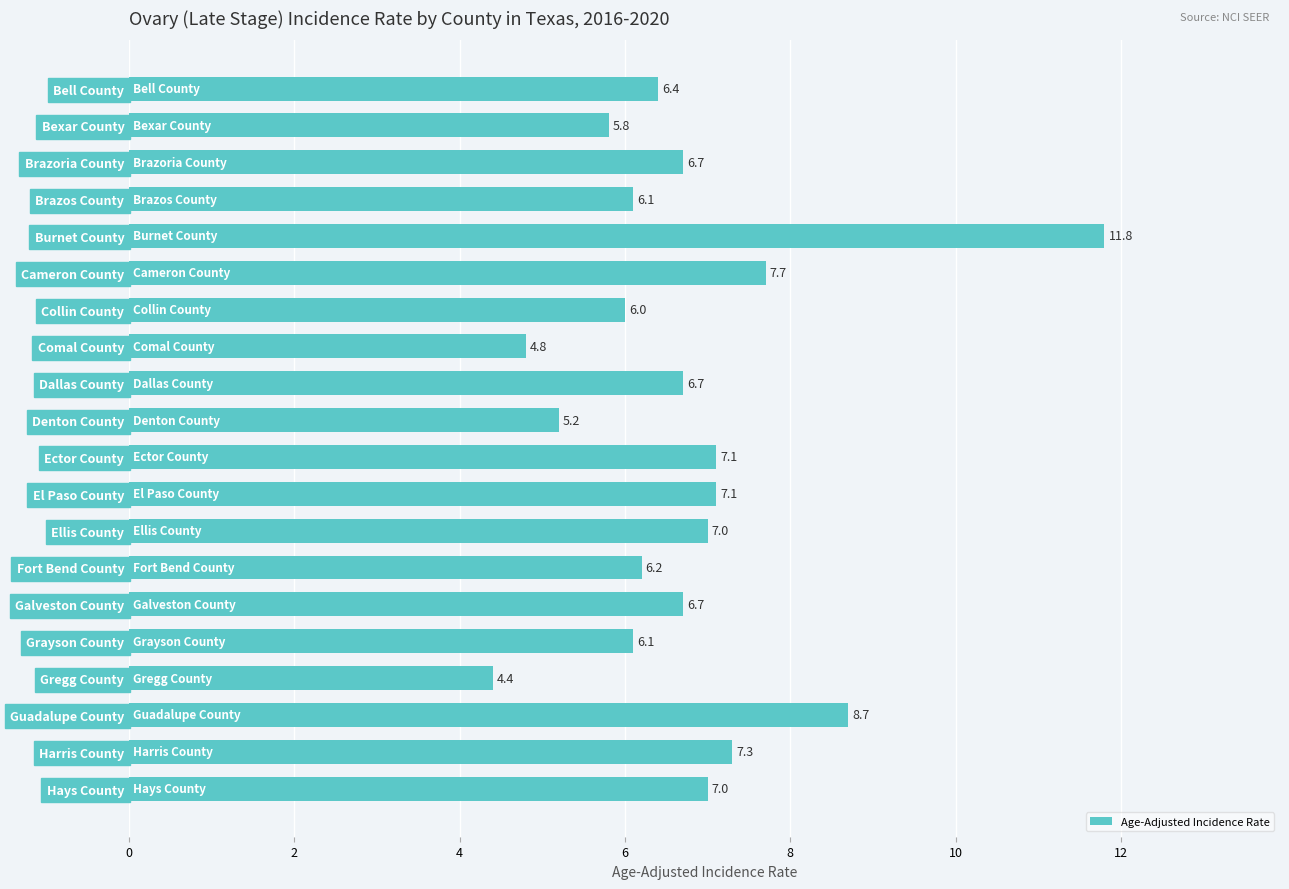

What is the change in value from Burnet County to Ellis County?

-4.8